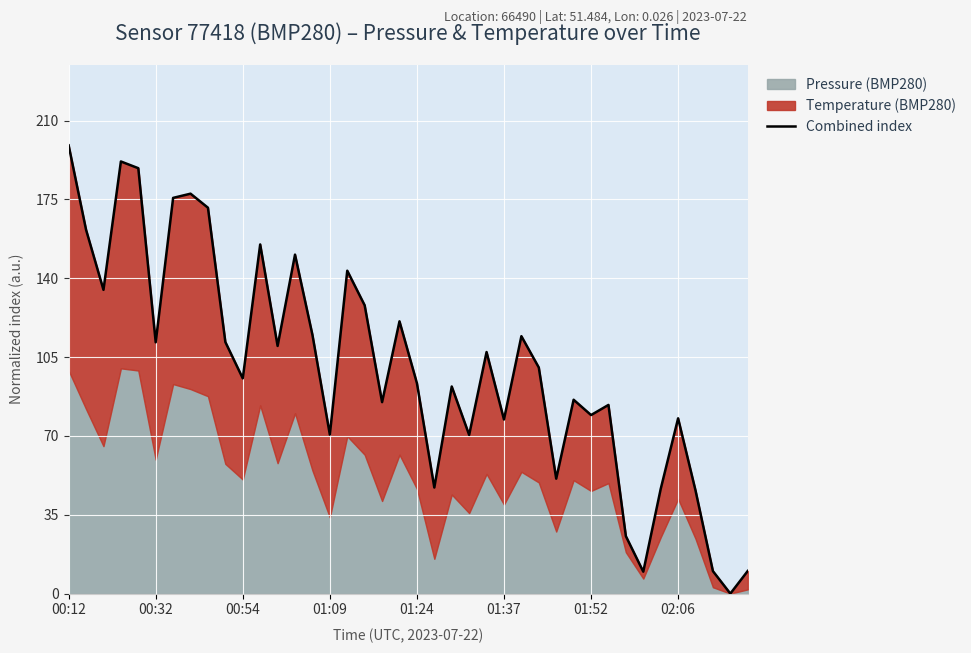

How many positive values are there?

39